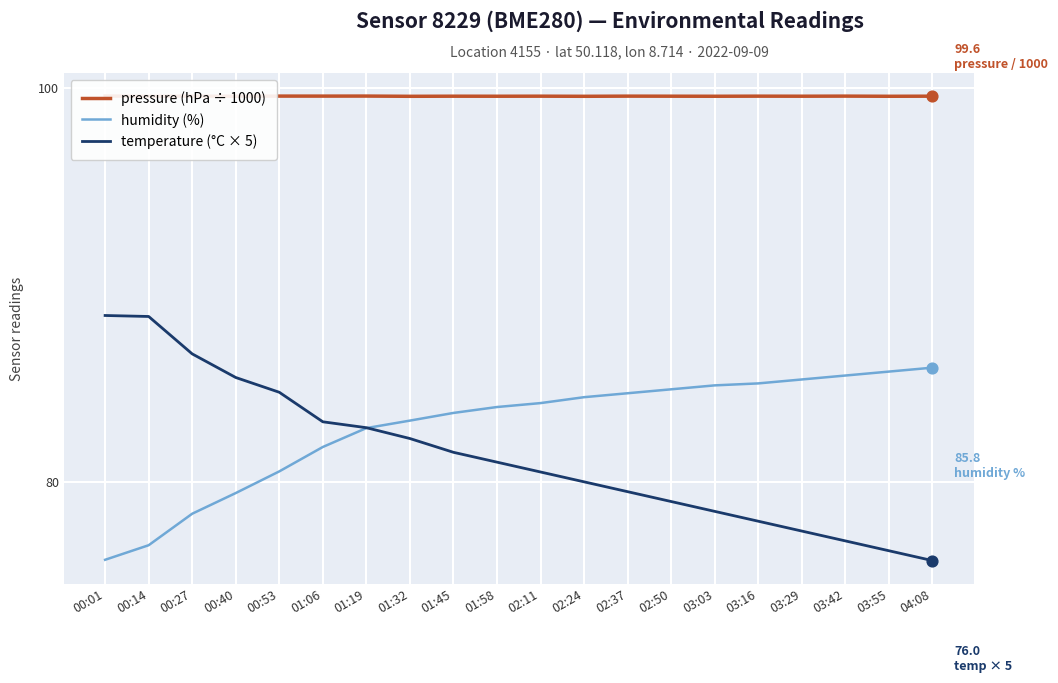

Which series contains the highest Y value?

pressure (hPa ÷ 1000)